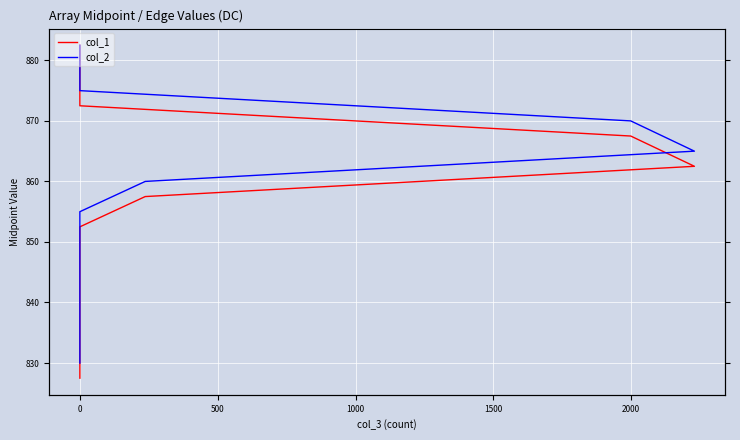

At 0, list the series in order from largest to smallest.

col_2, col_1